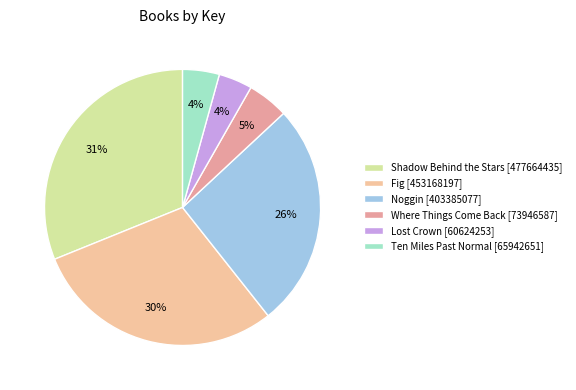

To the nearest percent, what is the difference between the largest and smallest slice percentages?

27%